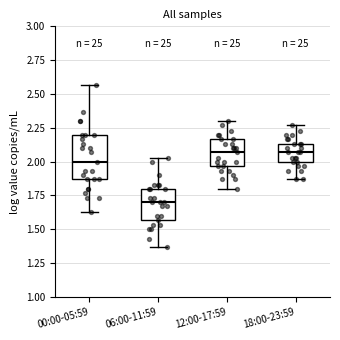

Where does the median line of the box for 12:00-17:59 sit on the y-axis? The values are not printed on the chart, so give them approximately, as read against the axis.

2.05